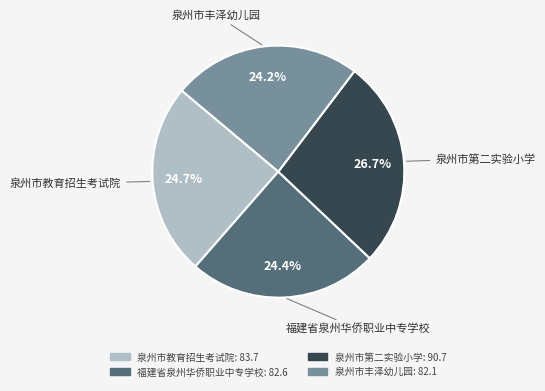

Count the number of slices in the pie.

4